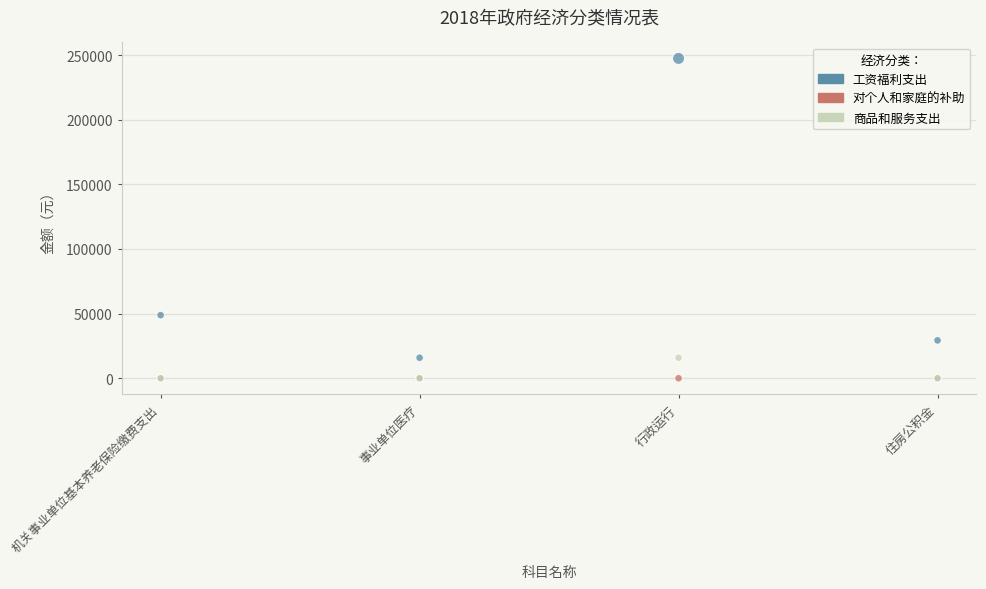

Across all series, what Y value is closest to 123681?

48813.6